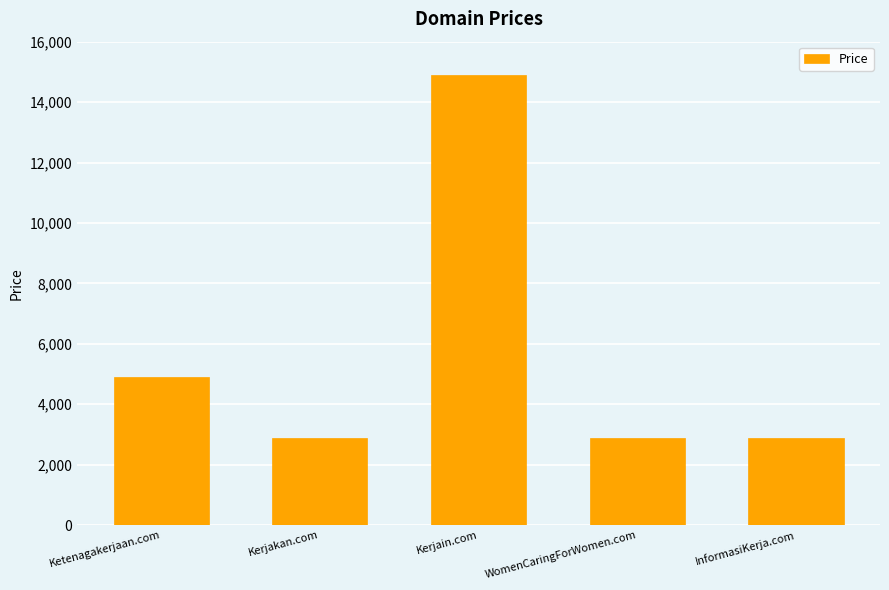

How many categories are shown in the chart?

5